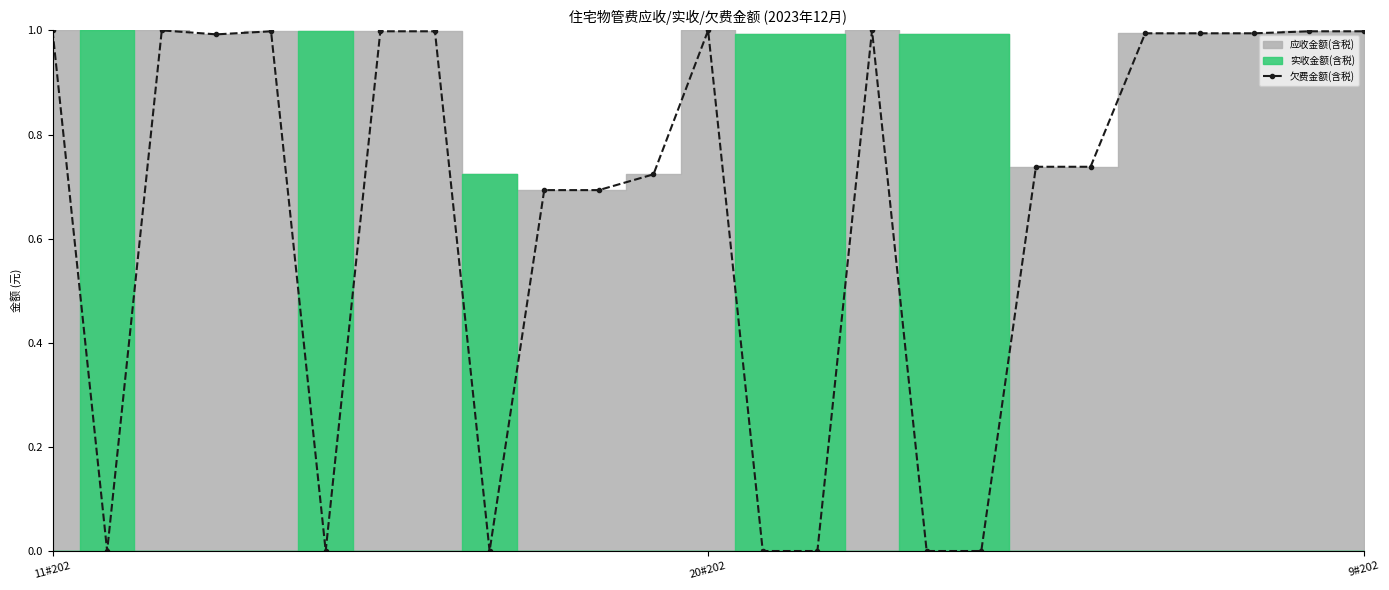

Is it true that 欠费金额(含税) equals 0.3 at 20#202?

False